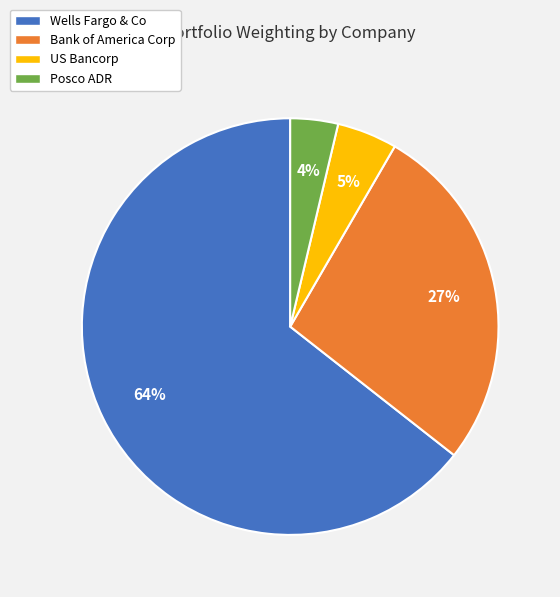

What is the smallest slice in the pie chart?

Posco ADR